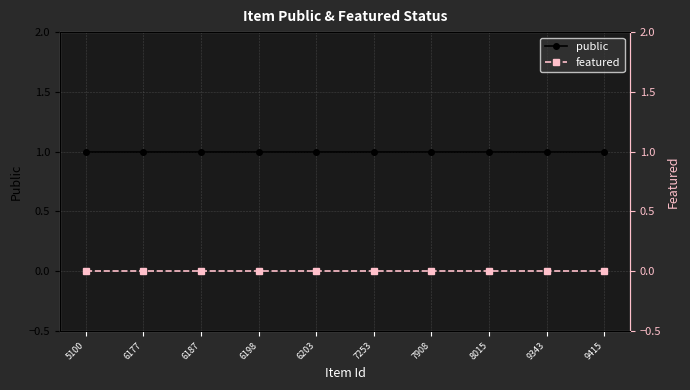

At which category is the sum across all series the highest?

5100